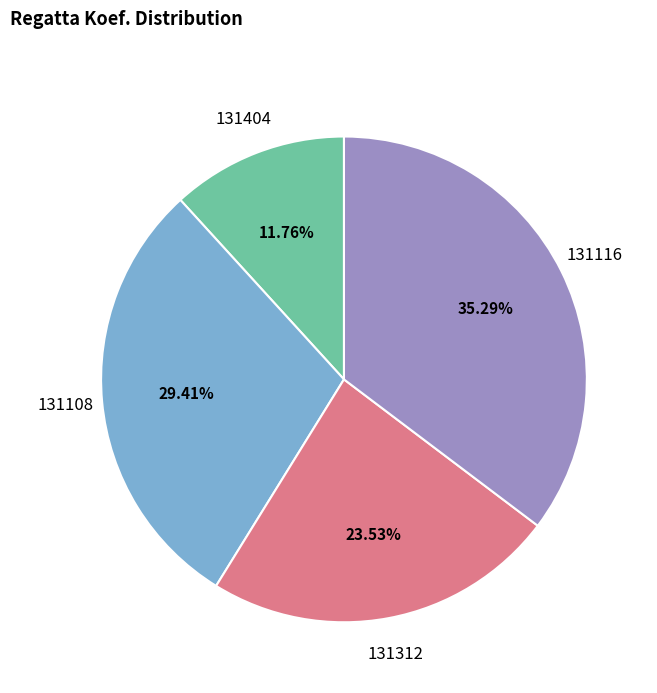

Which slice is the smallest?

131404